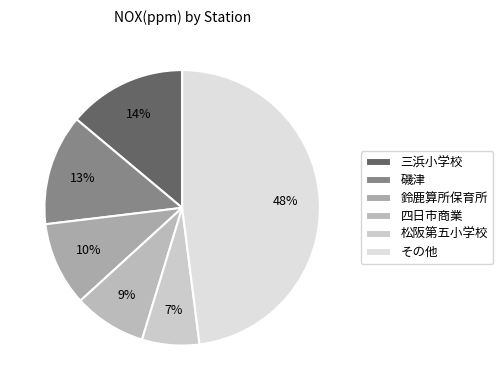

Which category has the smallest portion of the pie?

松阪第五小学校